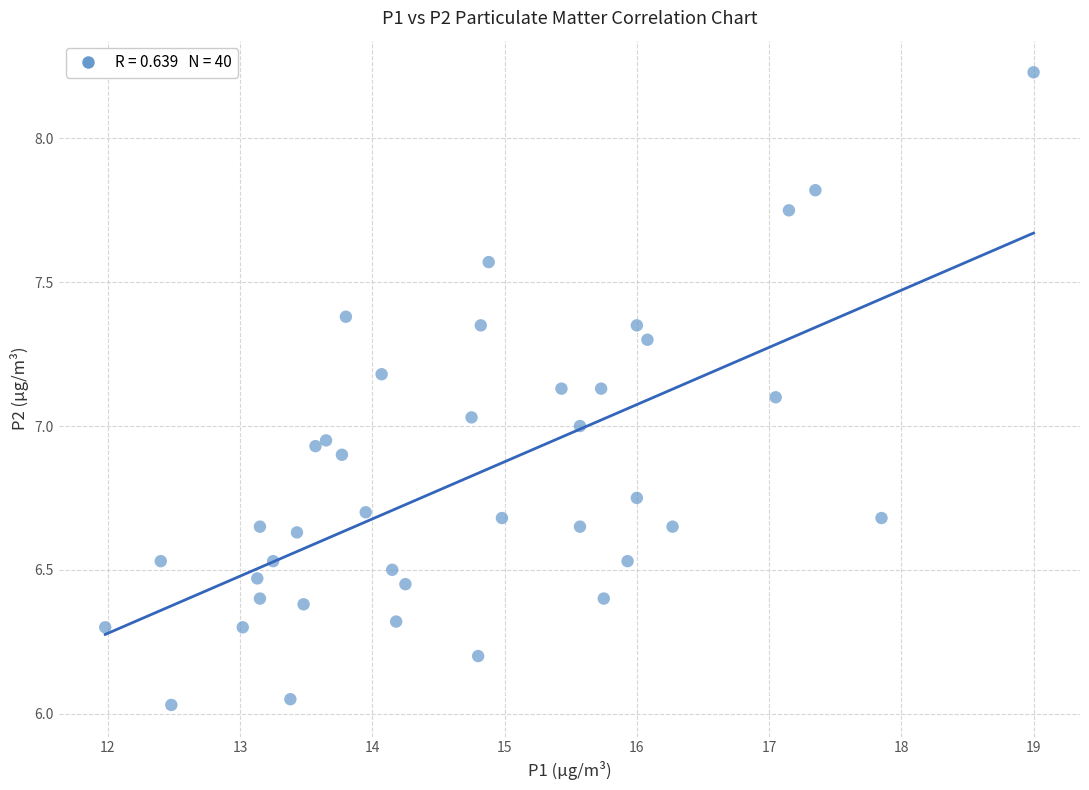

What is the range of Y values (max minus min)?

2.2